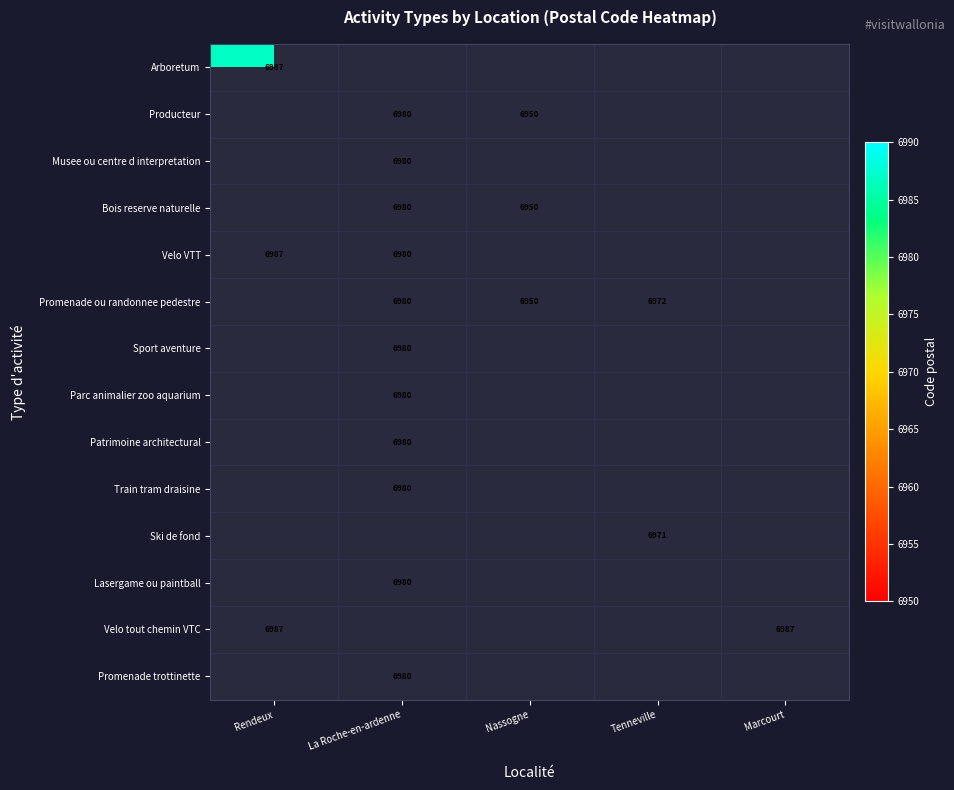

What is the sum of the Bois reserve naturelle values at Nassogne and La Roche-en-ardenne?

13930